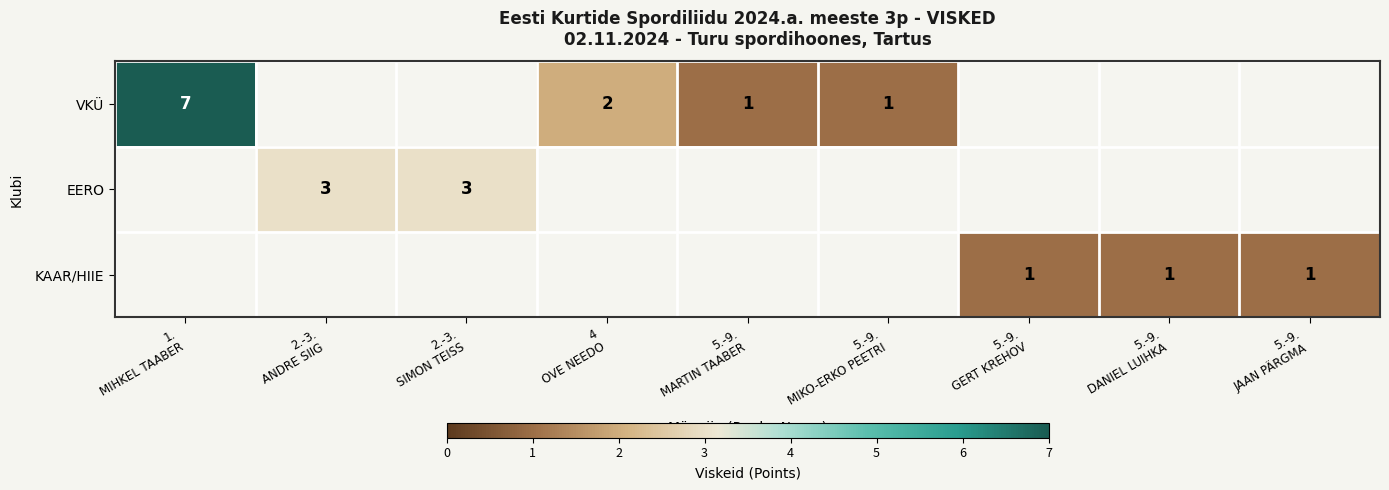

Is the value of VKÜ at 4 OVE NEEDO greater than the value of EERO at 2.-3. SIMON TEISS?

No